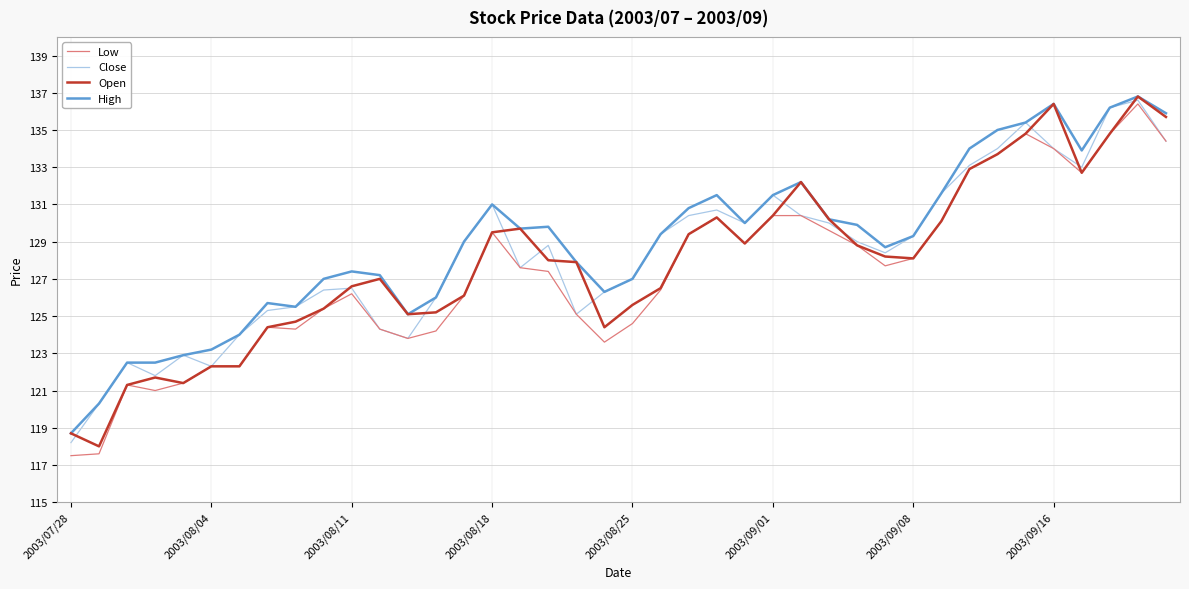

What is the greatest value displayed?

136.8